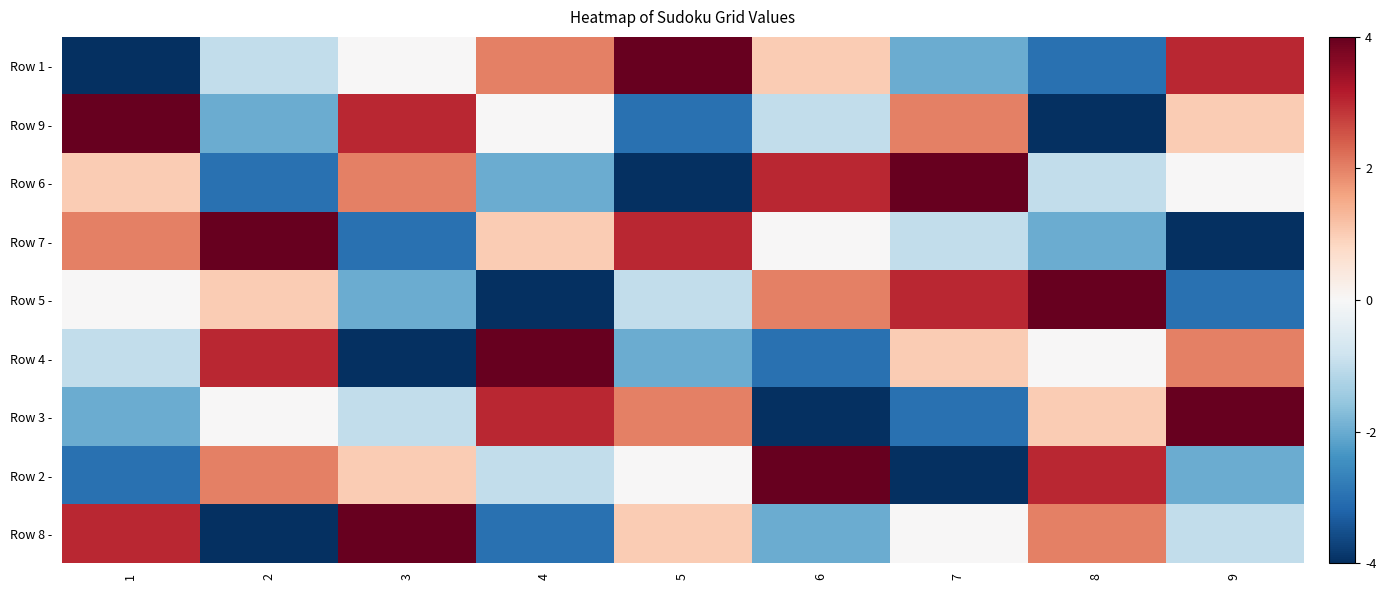

Reading right to left, transcribe all the data shown in this chart.

Row 1 -: 9=3	8=-3	7=-2	6=1	5=4	4=2	3=0	2=-1	1=-4
Row 9 -: 9=1	8=-4	7=2	6=-1	5=-3	4=0	3=3	2=-2	1=4
Row 6 -: 9=0	8=-1	7=4	6=3	5=-4	4=-2	3=2	2=-3	1=1
Row 7 -: 9=-4	8=-2	7=-1	6=0	5=3	4=1	3=-3	2=4	1=2
Row 5 -: 9=-3	8=4	7=3	6=2	5=-1	4=-4	3=-2	2=1	1=0
Row 4 -: 9=2	8=0	7=1	6=-3	5=-2	4=4	3=-4	2=3	1=-1
Row 3 -: 9=4	8=1	7=-3	6=-4	5=2	4=3	3=-1	2=0	1=-2
Row 2 -: 9=-2	8=3	7=-4	6=4	5=0	4=-1	3=1	2=2	1=-3
Row 8 -: 9=-1	8=2	7=0	6=-2	5=1	4=-3	3=4	2=-4	1=3